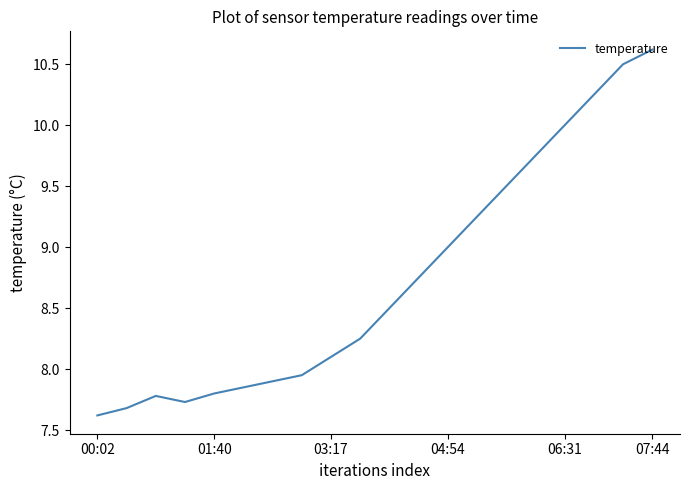

What is the difference between the maximum and minimum values?

3.0